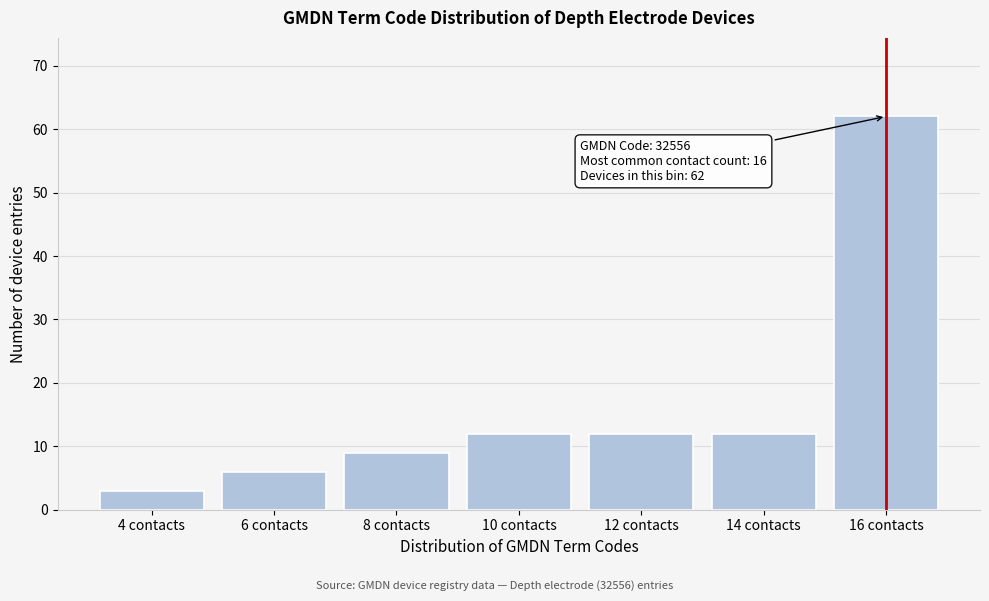

Reading left to right, extract all data points from this chart.

3	6	9	12	12	12	62